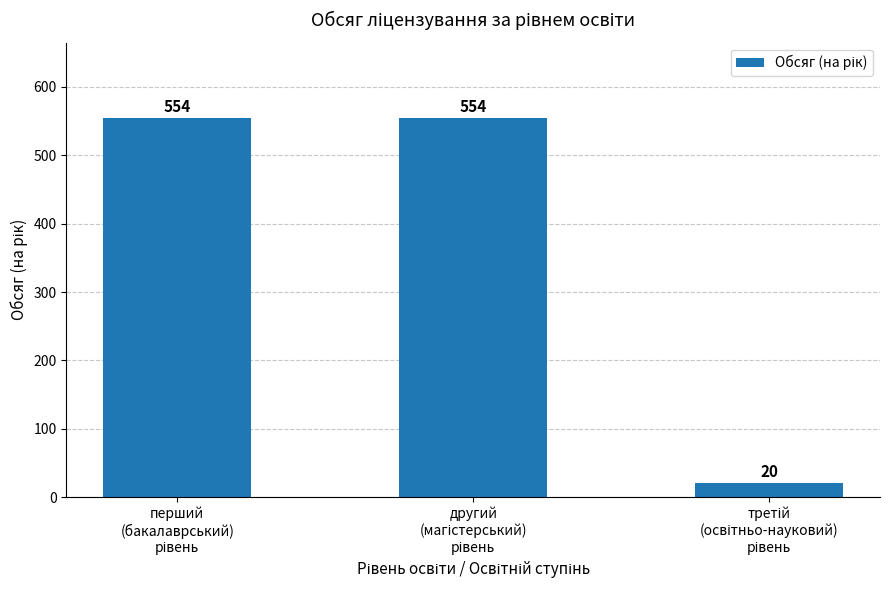

Reading left to right, transcribe all the data shown in this chart.

554	554	20